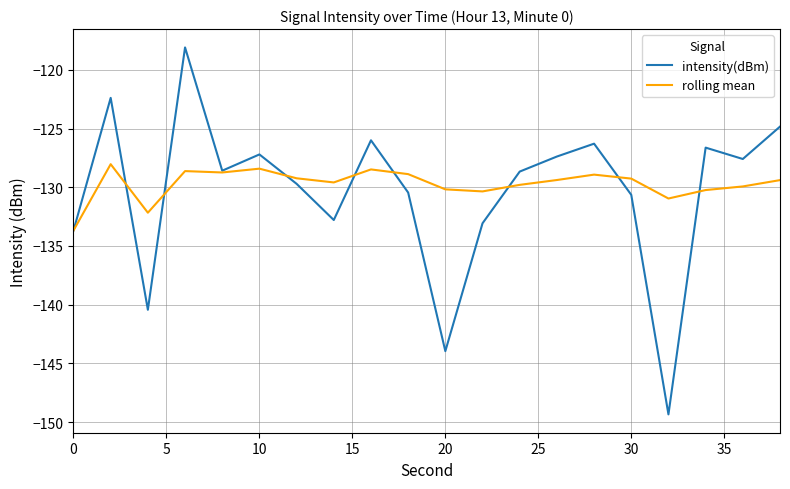

List the series in order of their peak value, lowest first.

rolling mean, intensity(dBm)